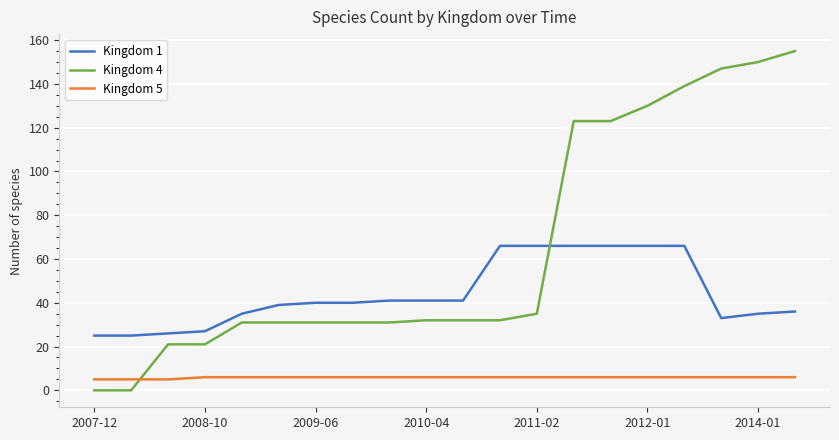

Which series has the largest total across all categories?

Kingdom 4